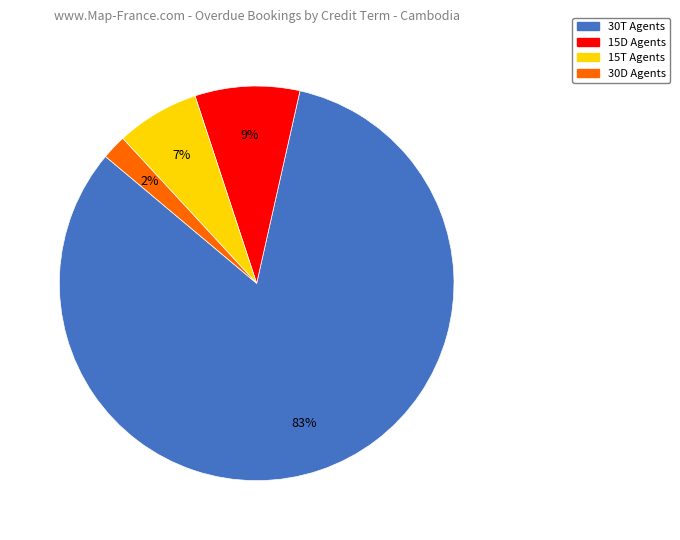

Which slice represents more than half of the pie?

30T Agents